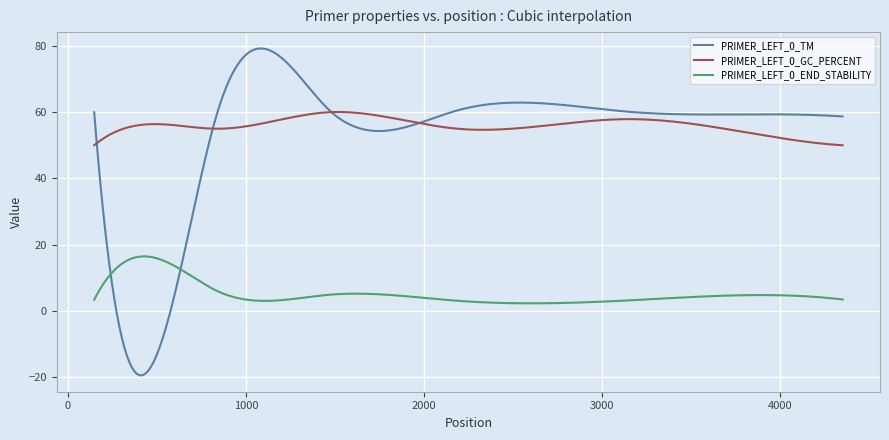

In PRIMER_LEFT_0_END_STABILITY, how many points are lower than both neighbors (excluding endpoints)?

2